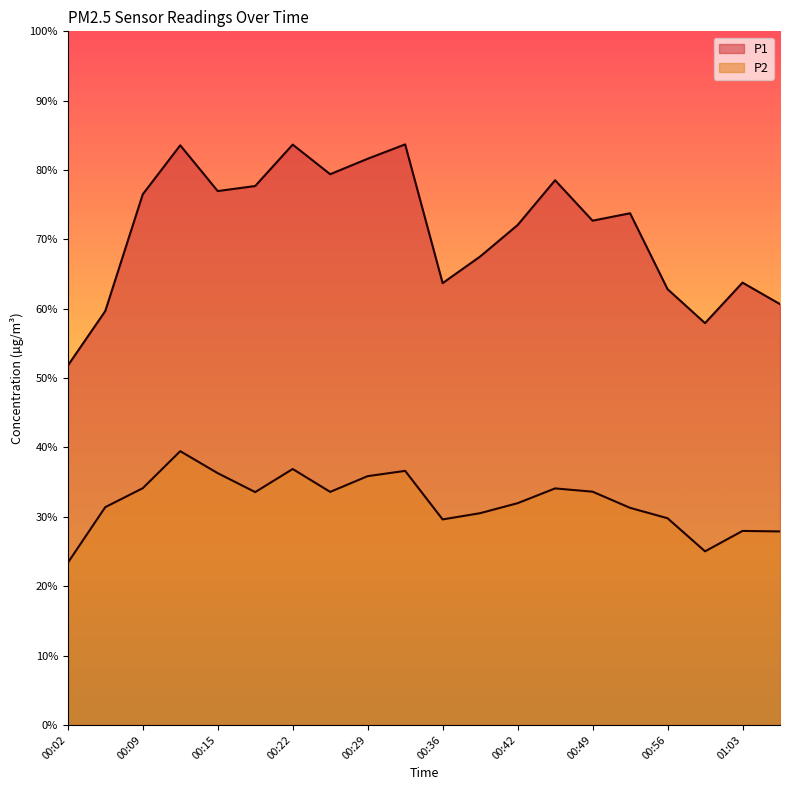

At which category is the sum across all series the highest?

00:12